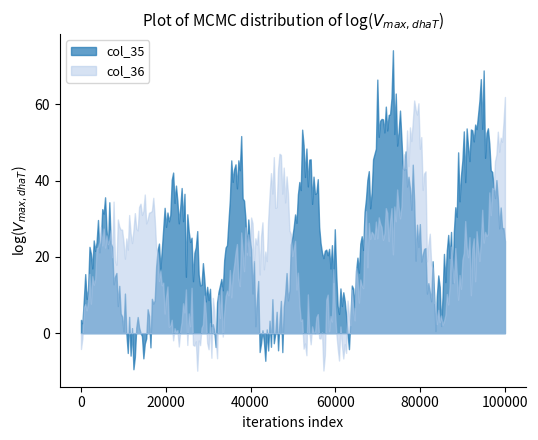

What is the maximum value for col_36?

61.9